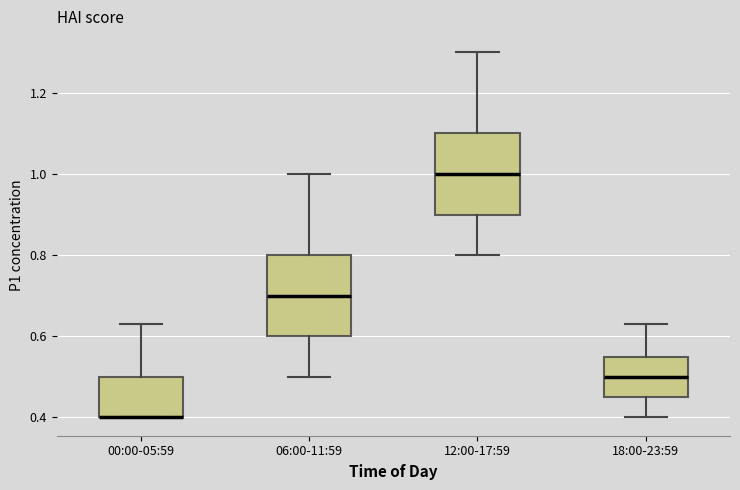

Reading left to right, transcribe this box plot: for each box, give where its median line is, the range the box spans, and where its two whiskers end, as read against the y-axis. The values are not printed on the chart, so give them approximately, as read against the axis.

00:00-05:59: median 0.40 (drawn on the box's lower edge), box 0.40 to 0.50, whiskers 0.40 to 0.64
06:00-11:59: median 0.70, box 0.60 to 0.80, whiskers 0.50 to 1.00
12:00-17:59: median 1.00, box 0.90 to 1.10, whiskers 0.80 to 1.30
18:00-23:59: median 0.50, box 0.46 to 0.56, whiskers 0.40 to 0.64